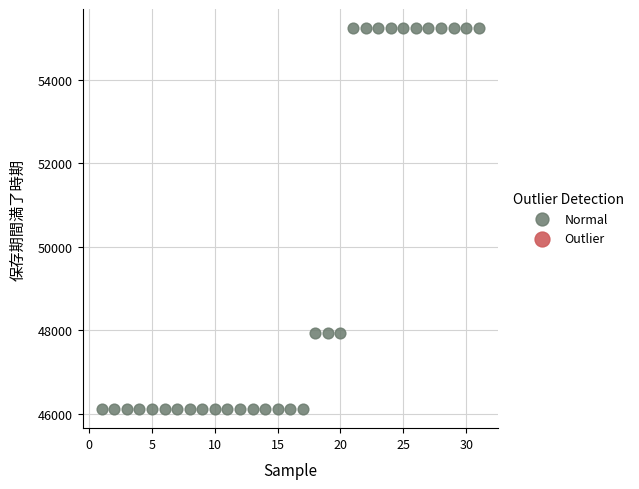

What is the range of Y values (max minus min)?

9131